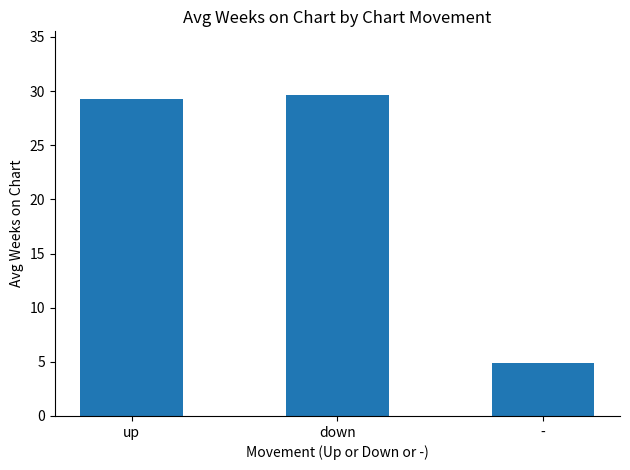

How many data points does each series have?

3